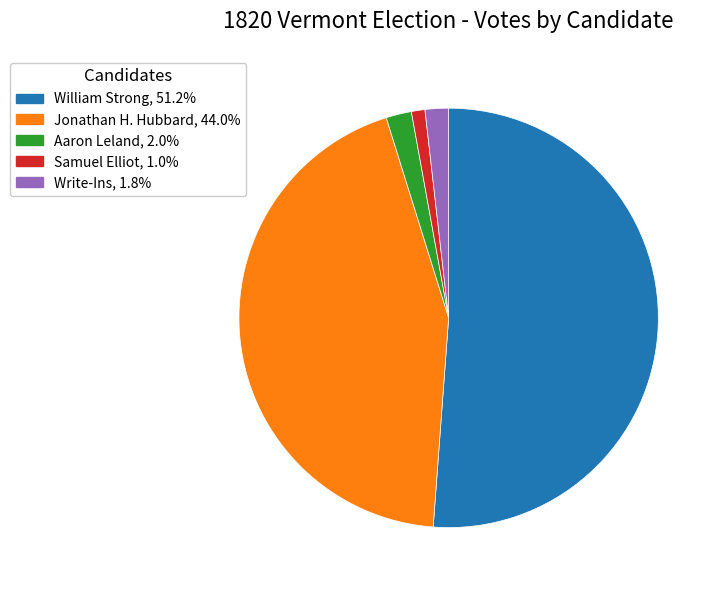

Does any single category account for the majority?

Yes